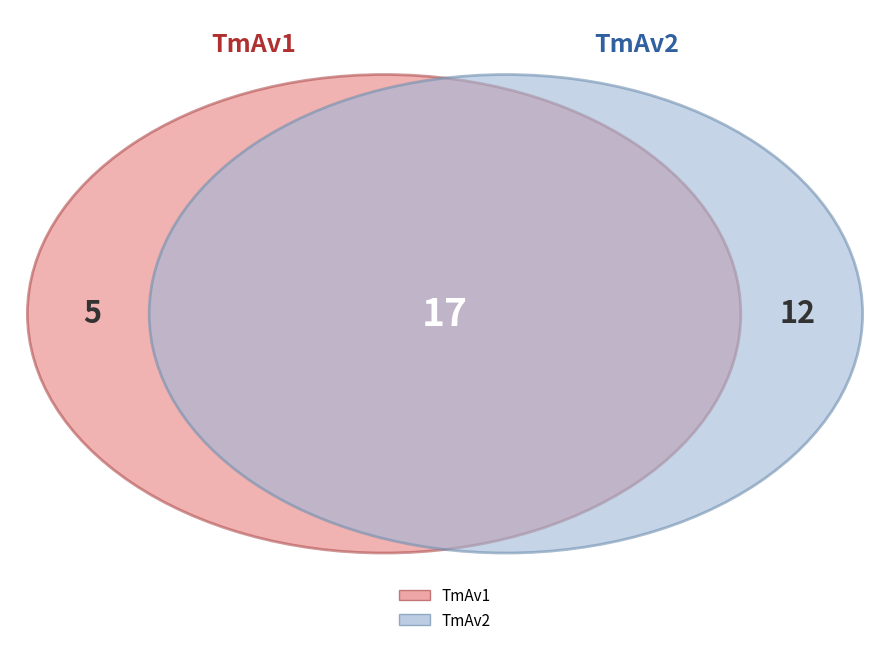

To the nearest percent, what portion does TmAv1 represent?

29%